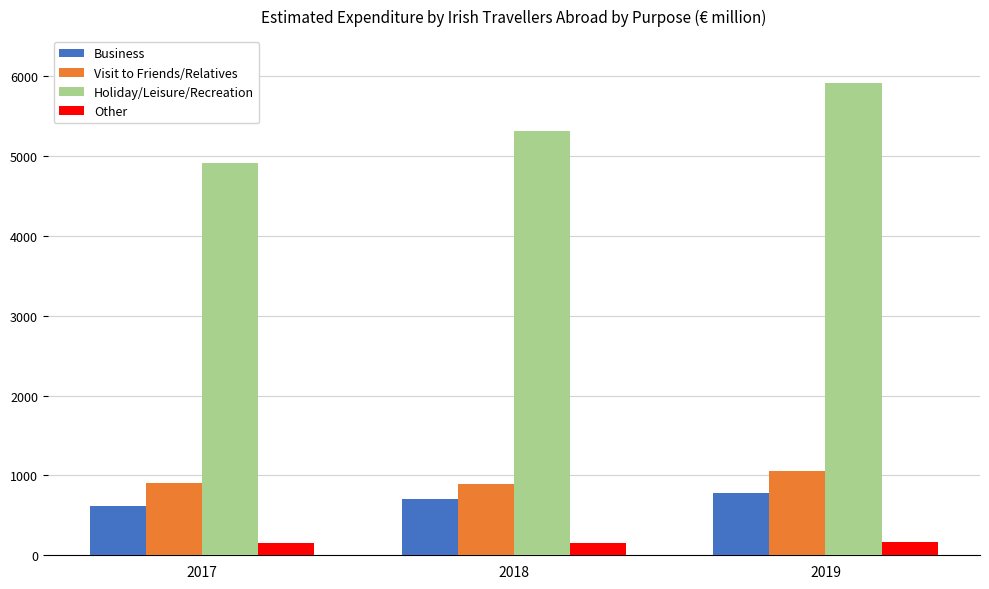

Which series has the widest spread of values?

Holiday/Leisure/Recreation